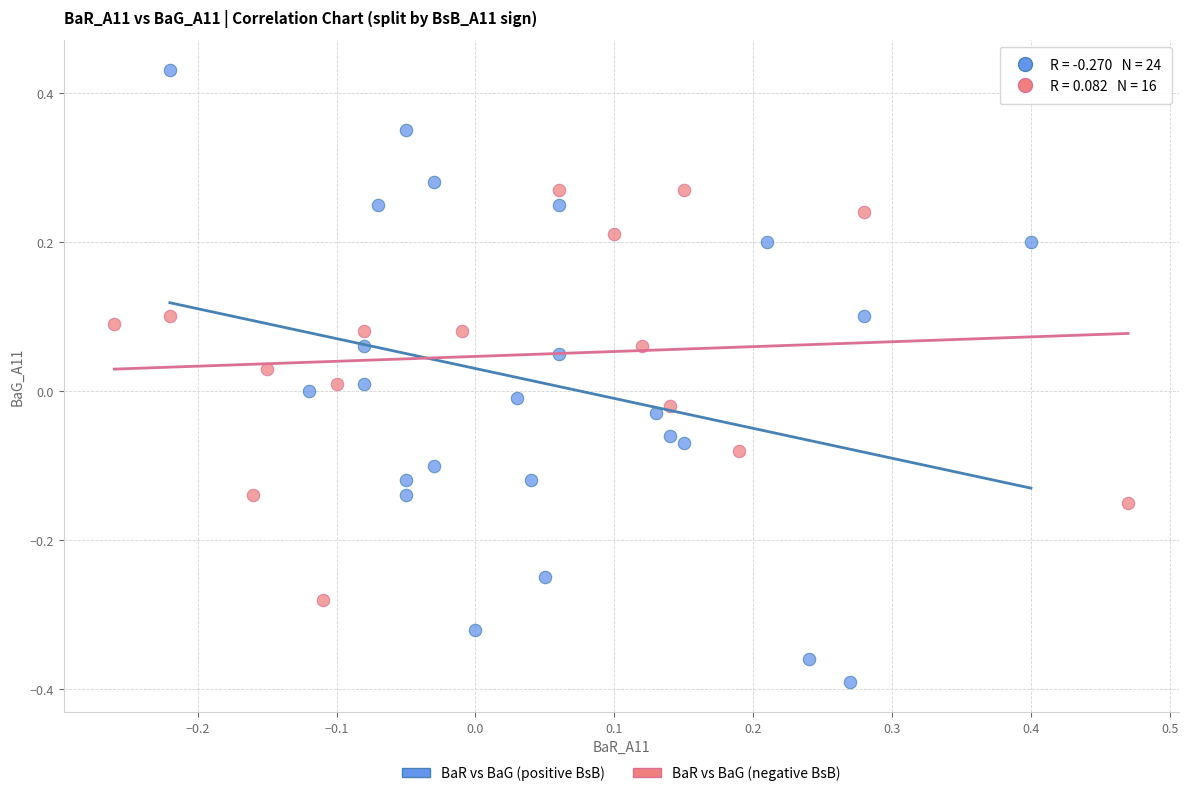

Which series reaches the minimum Y coordinate?

BaR vs BaG (positive BsB)